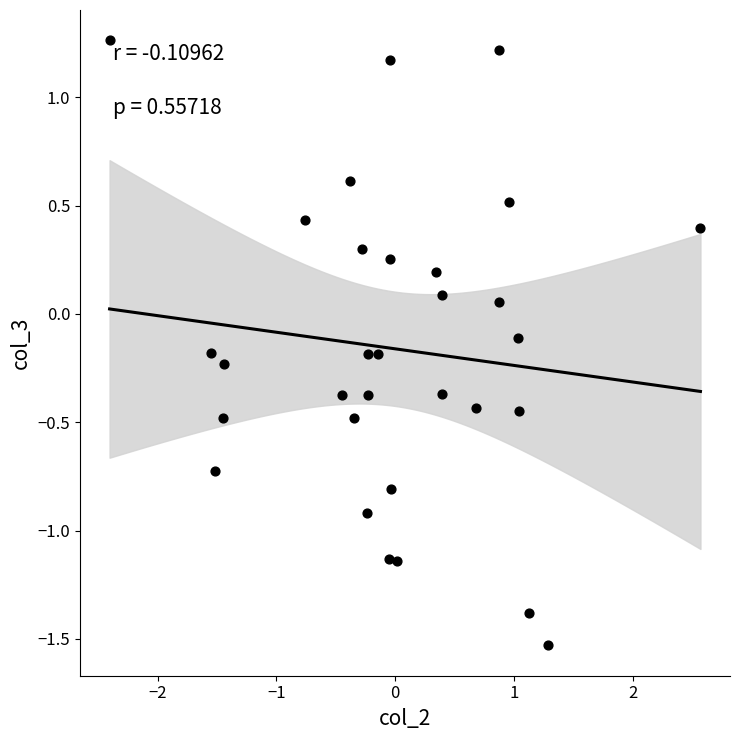

What is the range of Y values (max minus min)?

2.8